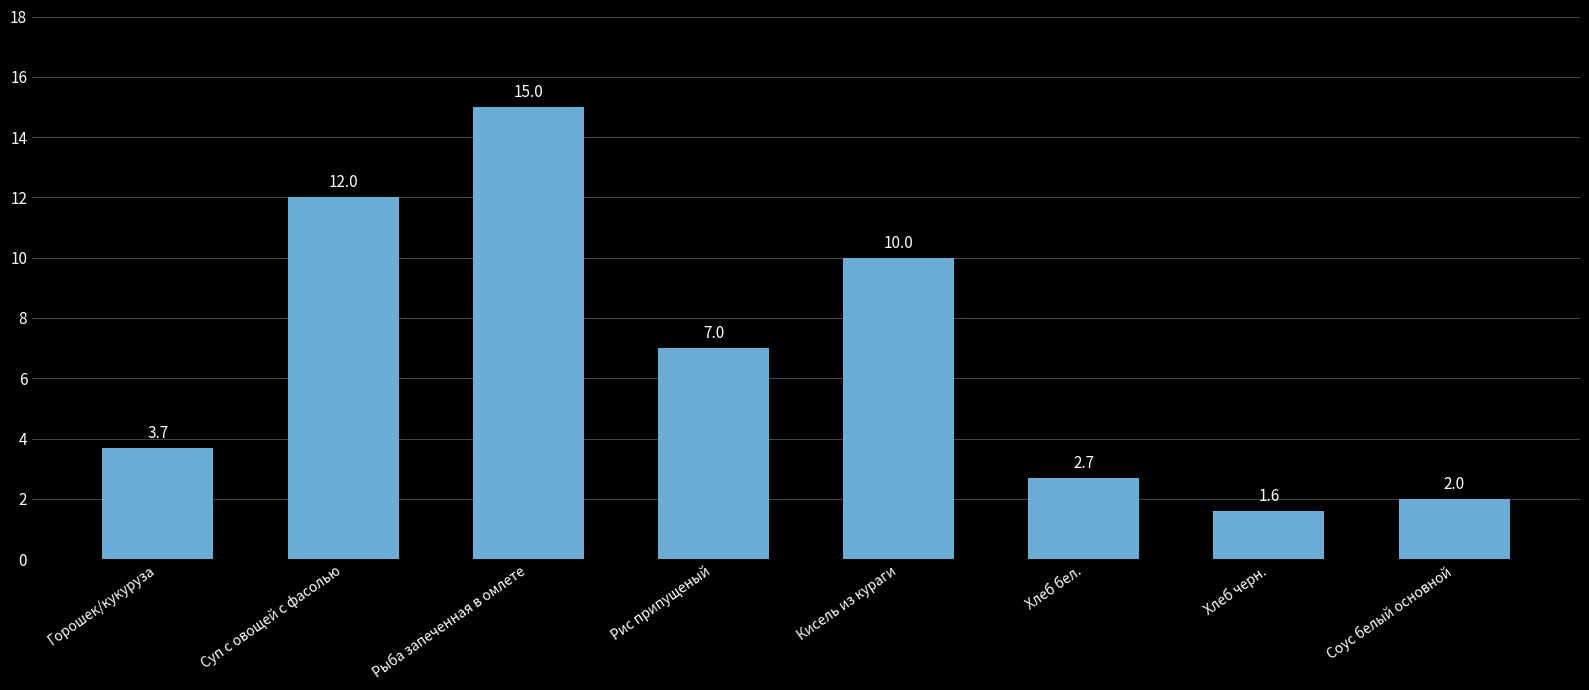

How many values are below 7?

4